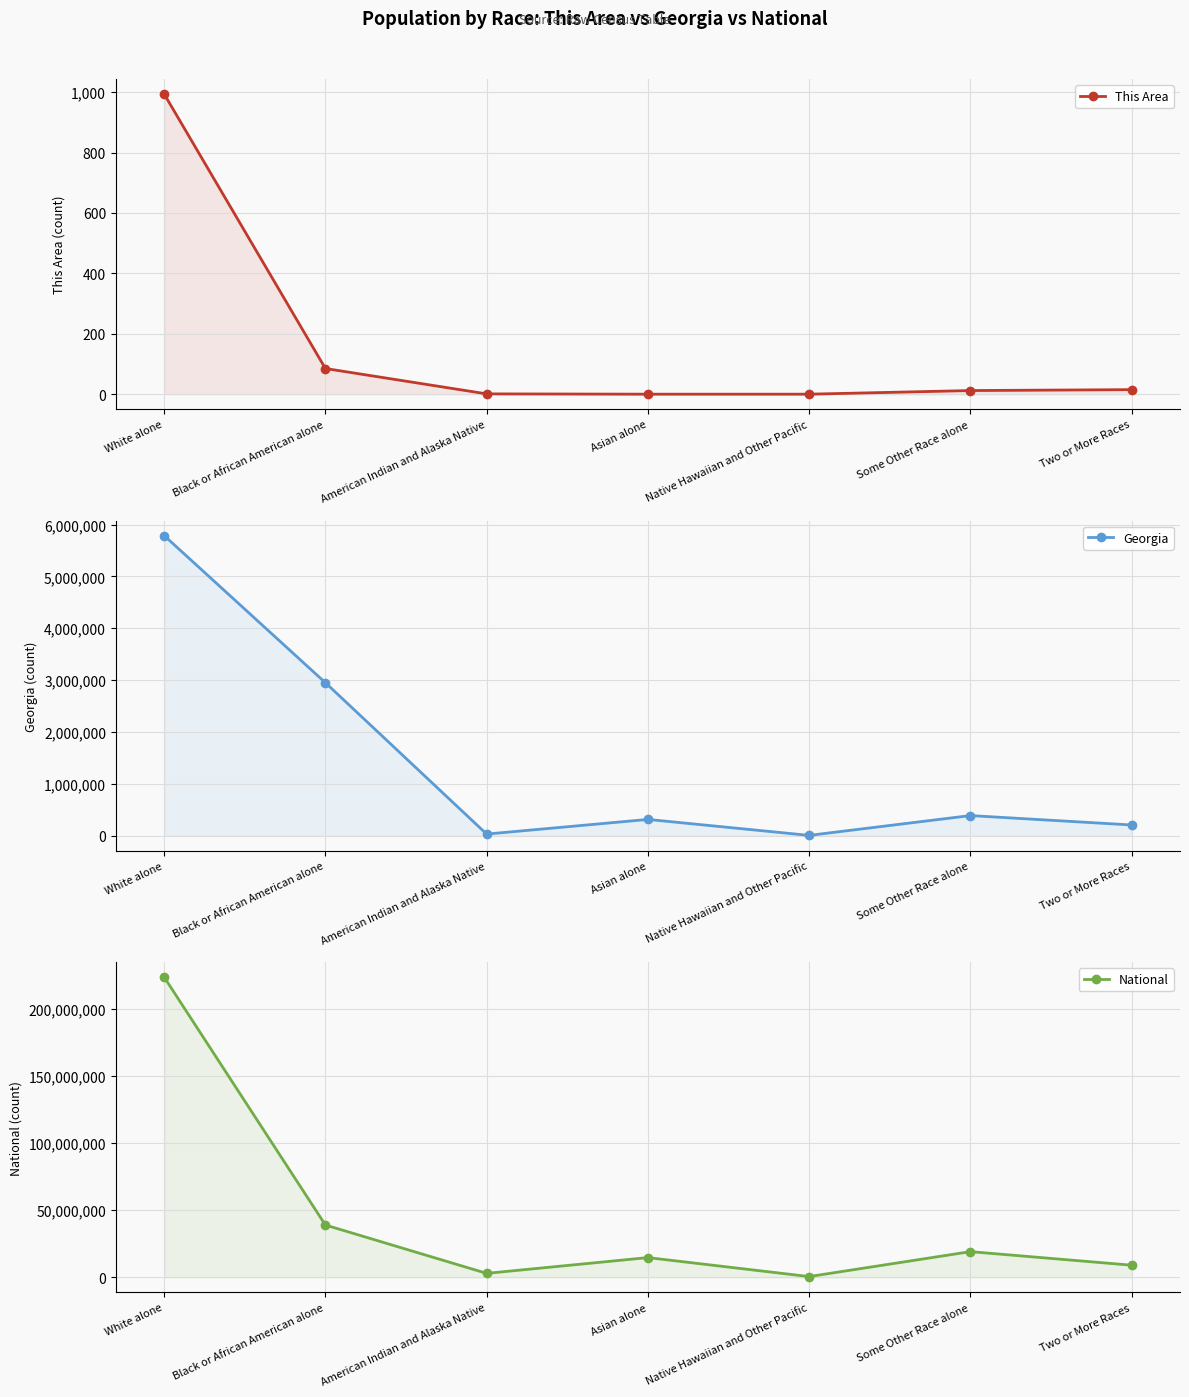

What is the lowest value of the Georgia series?

6799